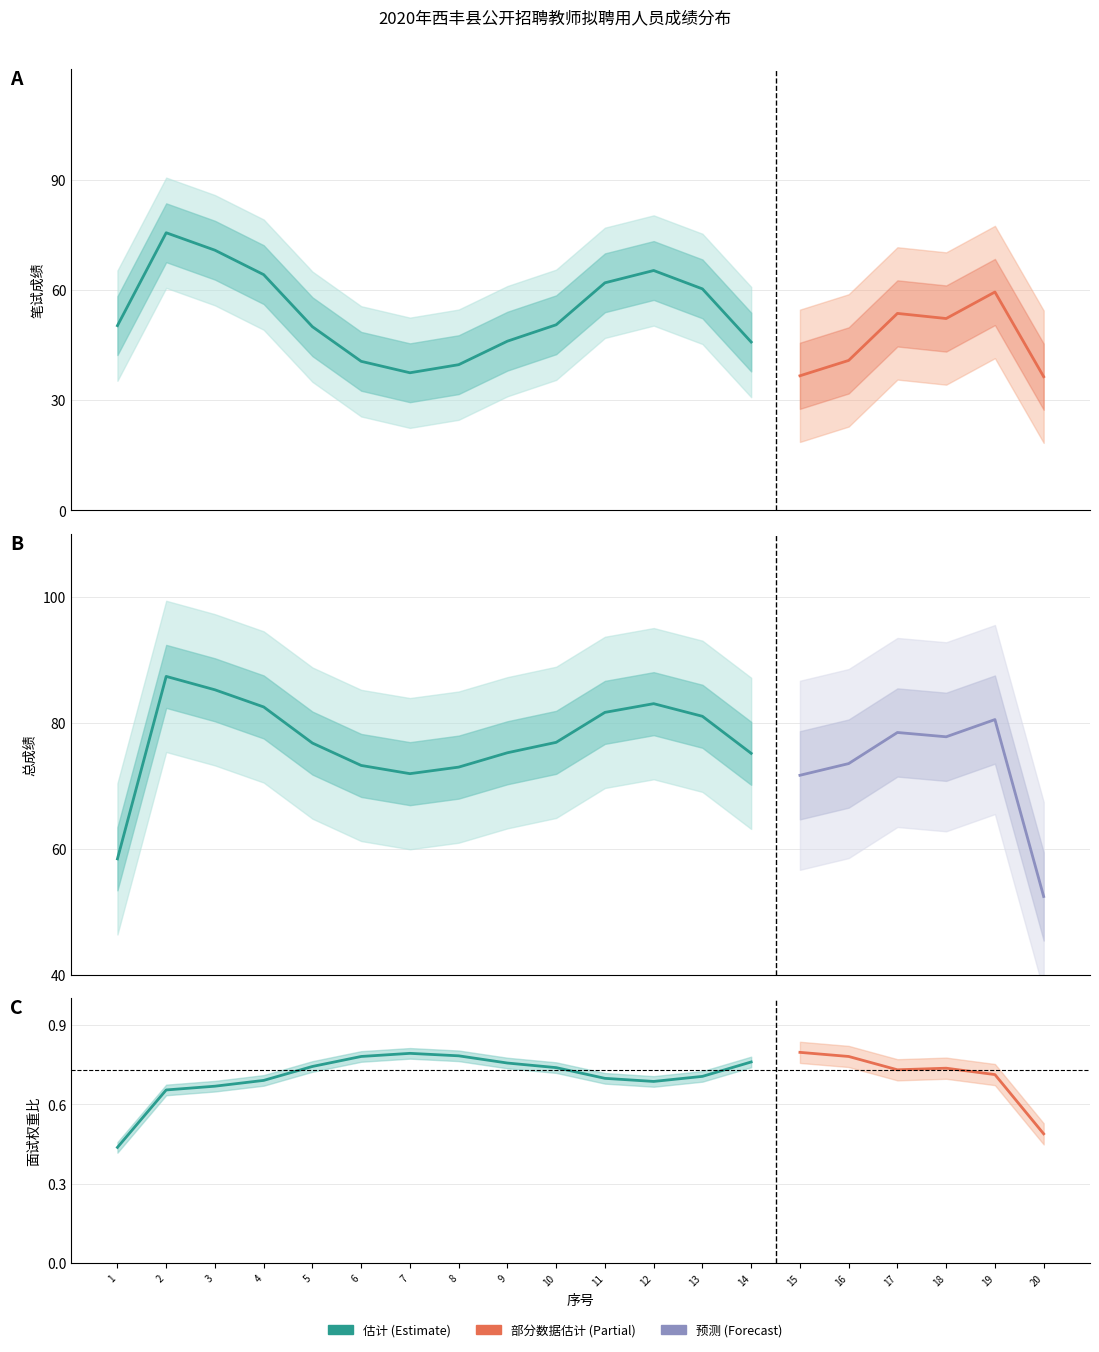

At which category does the chart reach its peak across all series?

2